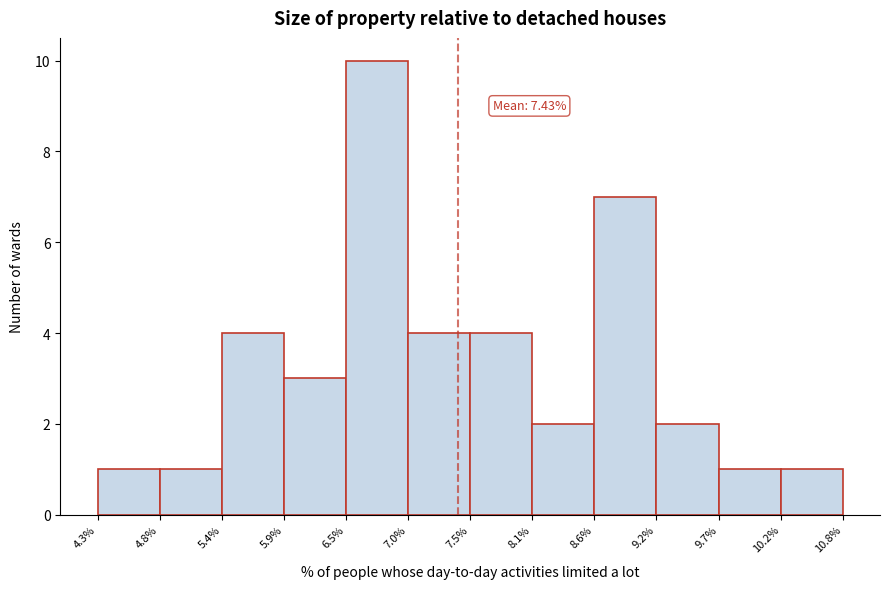

Over which range of the x-axis is the bar tallest?

6.5% to 7.0%